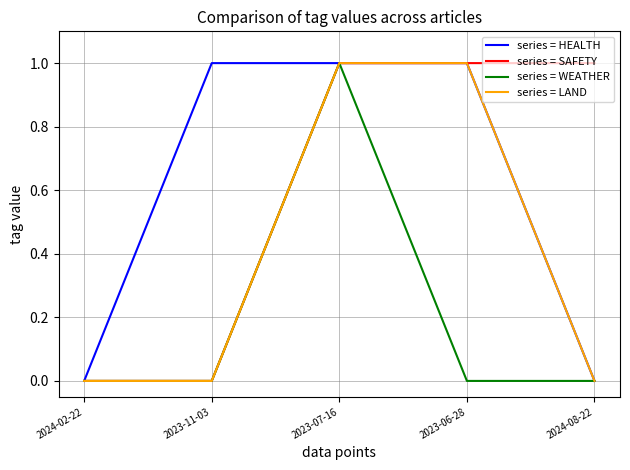

Is the value of series = WEATHER at 2023-11-03 greater than the value of series = LAND at 2023-07-16?

No